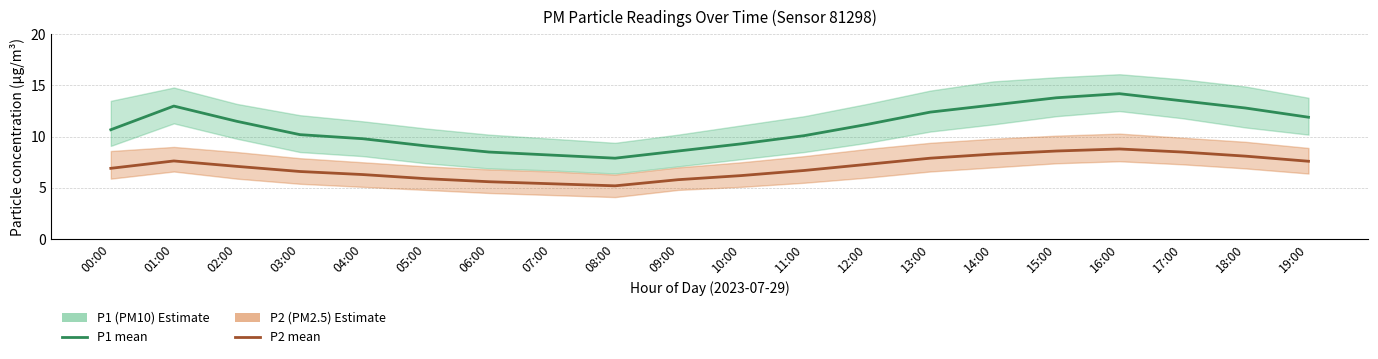

True or false: P1 (PM10) and P2 (PM2.5) intersect in this chart.

False